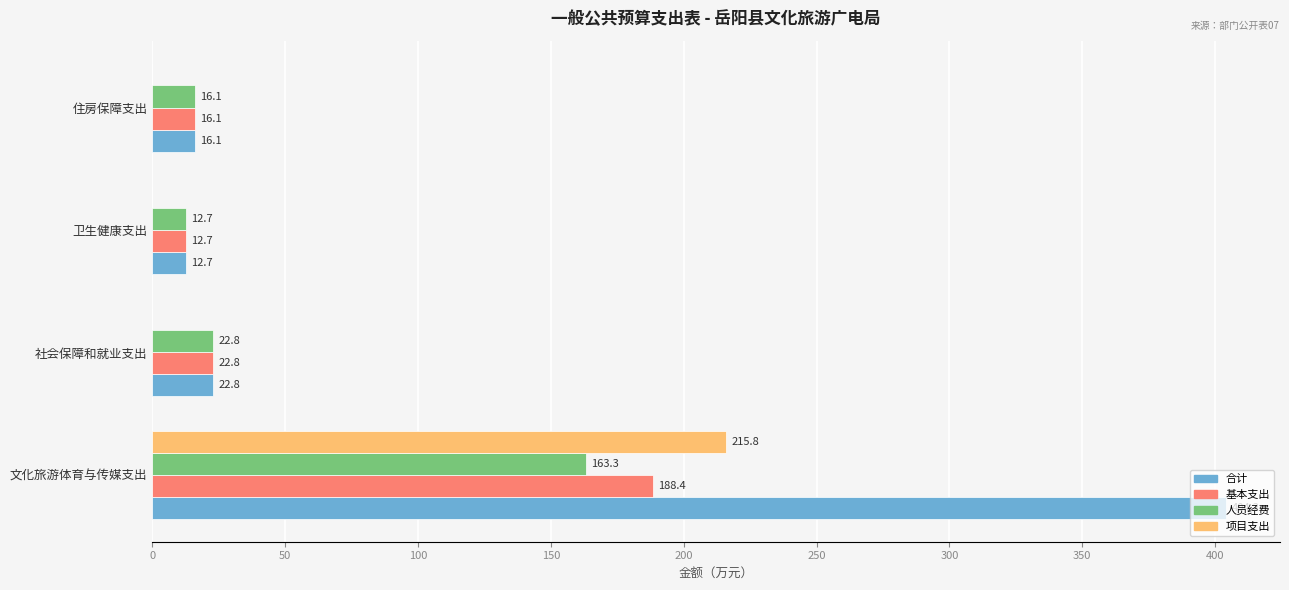

Where is 基本支出 nearest to the value 100?

社会保障和就业支出